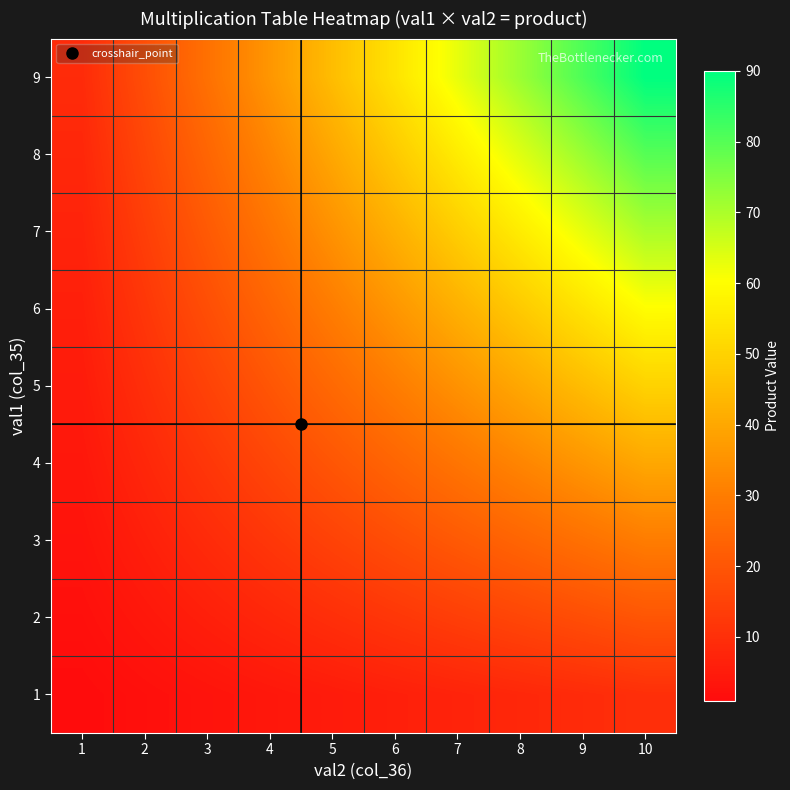

Count the number of data series in this chart.

9